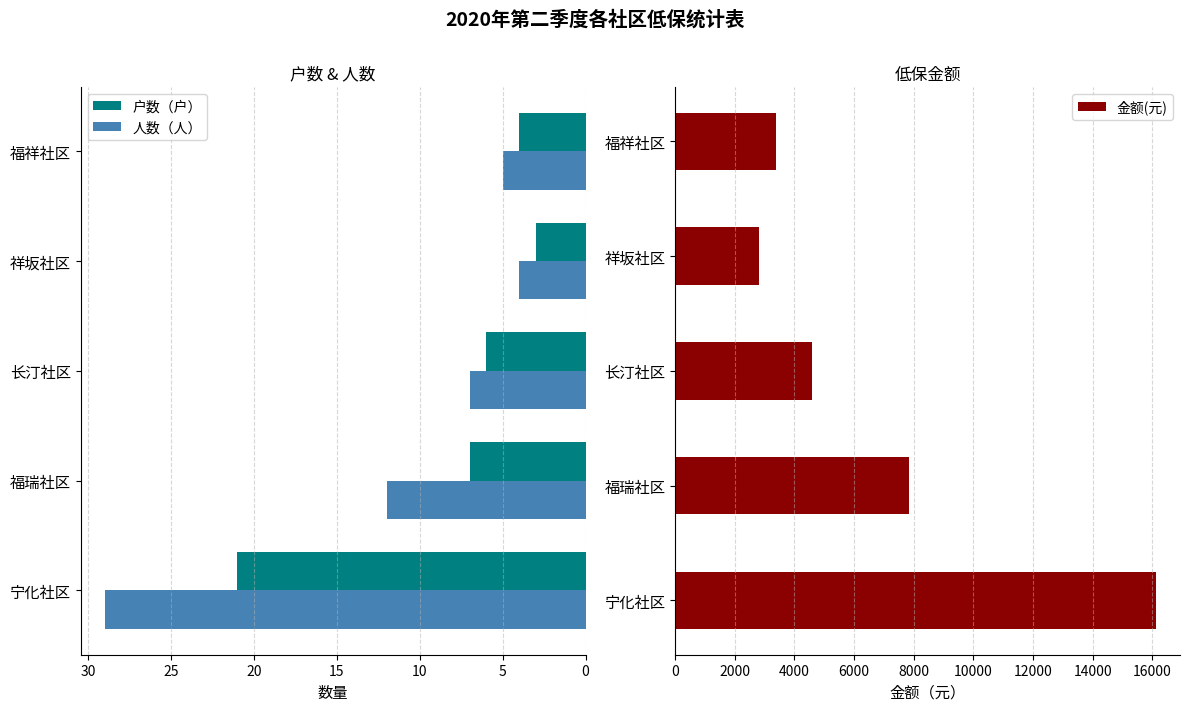

Rank the categories by 户数（户） value from lowest to highest.

祥坂社区, 福祥社区, 长汀社区, 福瑞社区, 宁化社区